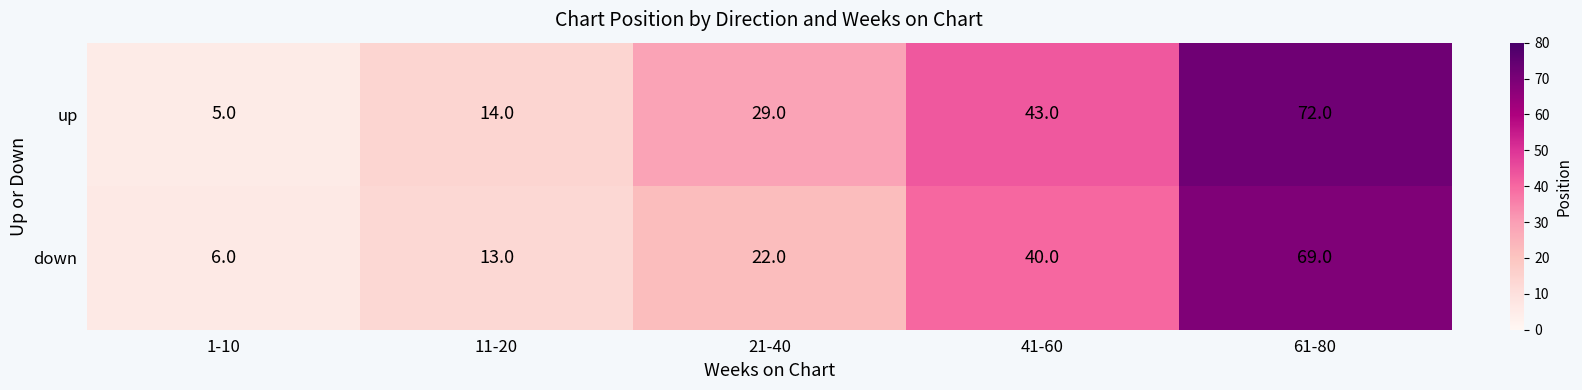

Rank the series by their average value, from lowest to highest.

down, up